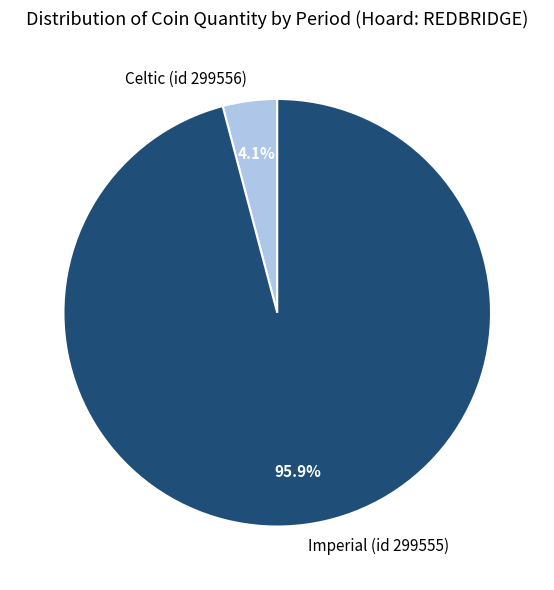

Rank the categories by value from highest to lowest.

Imperial (id 299555), Celtic (id 299556)